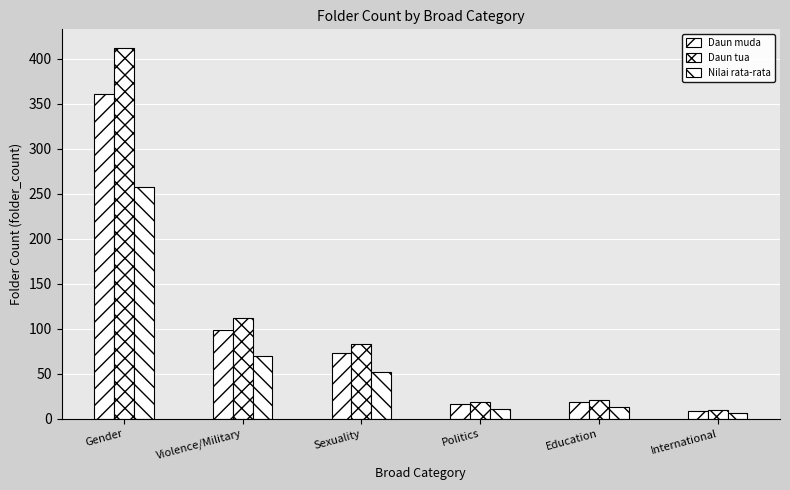

How many data points does each series have?

6